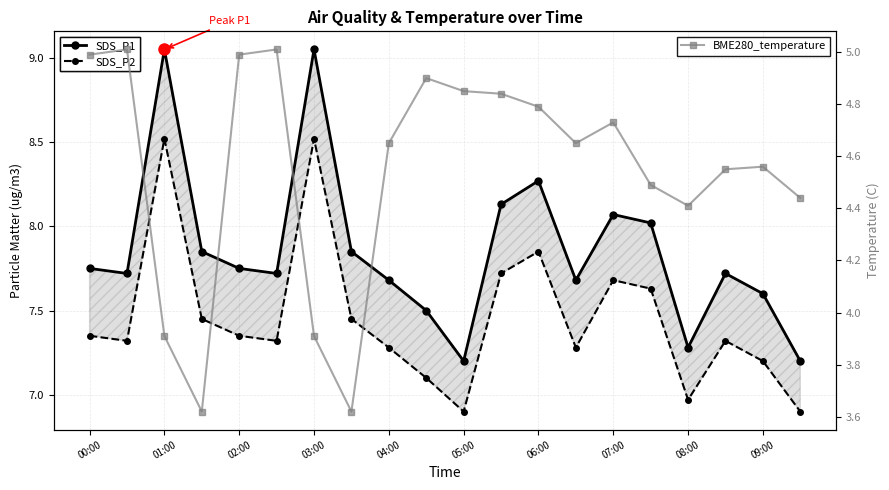

Which series has the largest range (max minus min)?

SDS_P1